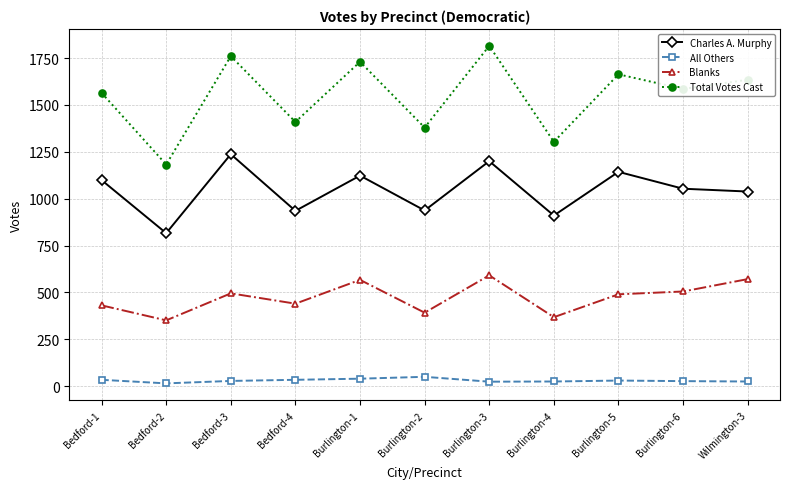

What is the difference between the second highest and minimum values in the Blanks series?

220